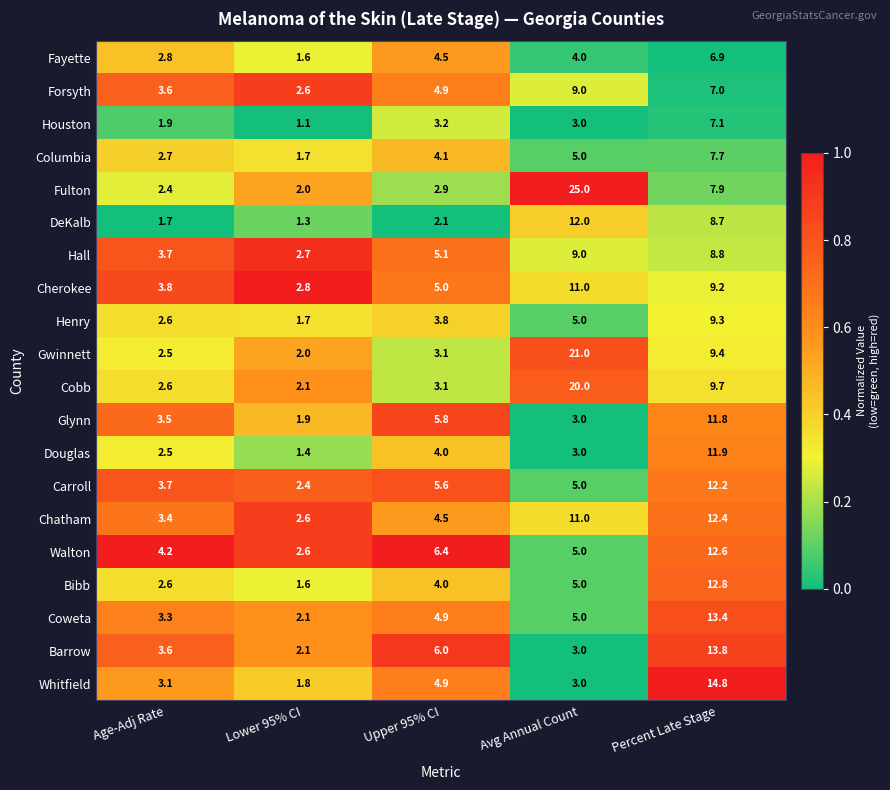

What is the sum of the Bibb values at Age-Adj Rate and Lower 95% CI?

4.2